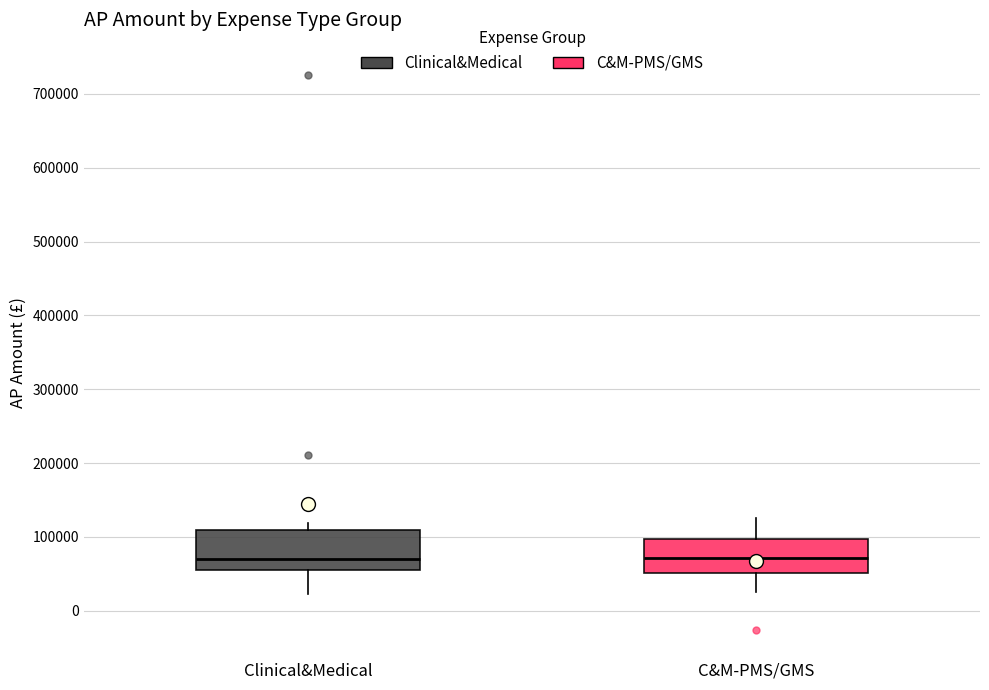

Where does the upper whisker of the box for C&M-PMS/GMS end on the y-axis? The values are not printed on the chart, so give them approximately, as read against the axis.

130000